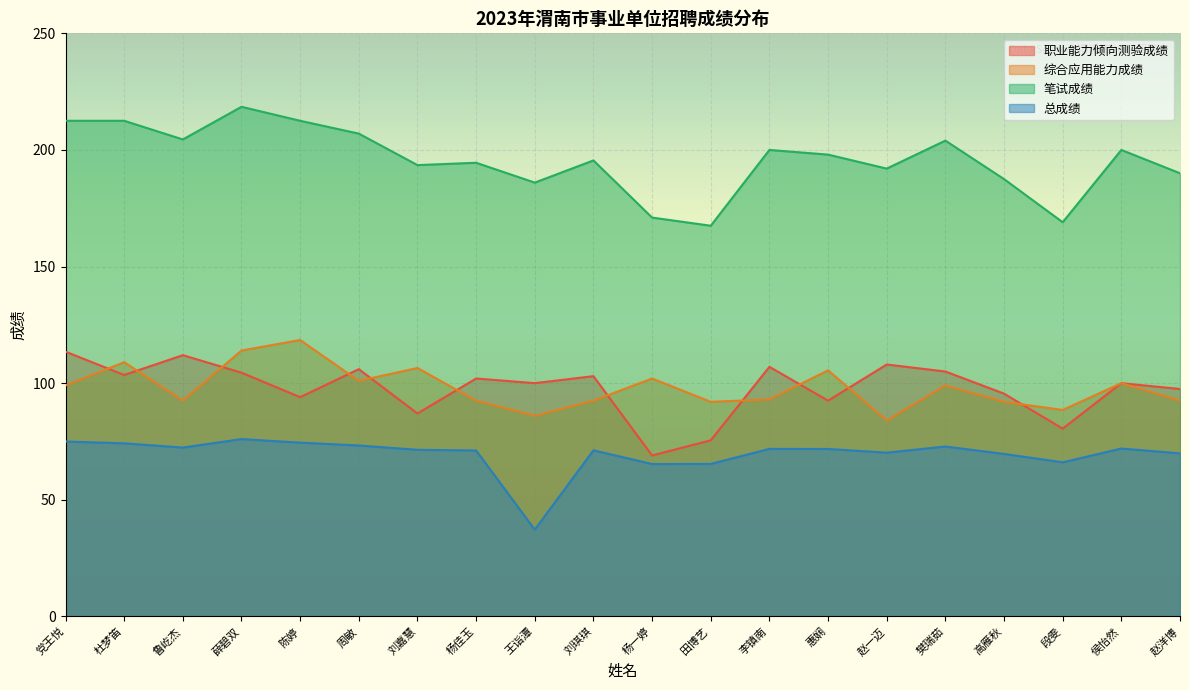

List the labels in order of 总成绩 value, largest first.

薛碧双, 党王悦, 陈婷, 杜梦笛, 周敏, 樊瑞茹, 鲁屹杰, 侯怡然, 李镇南, 惠娴, 刘嘉慧, 刘琪琪, 杨佳玉, 赵一迈, 赵洋博, 高雁秋, 段雯, 田博艺, 杨一婷, 王诣潭